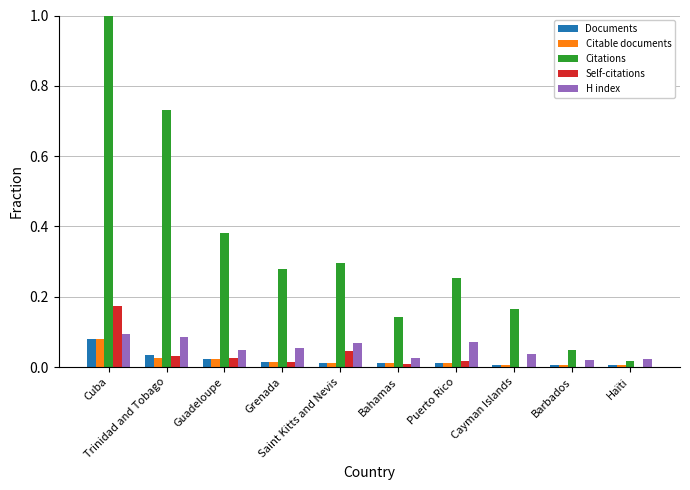

Count the number of categories in the chart.

10